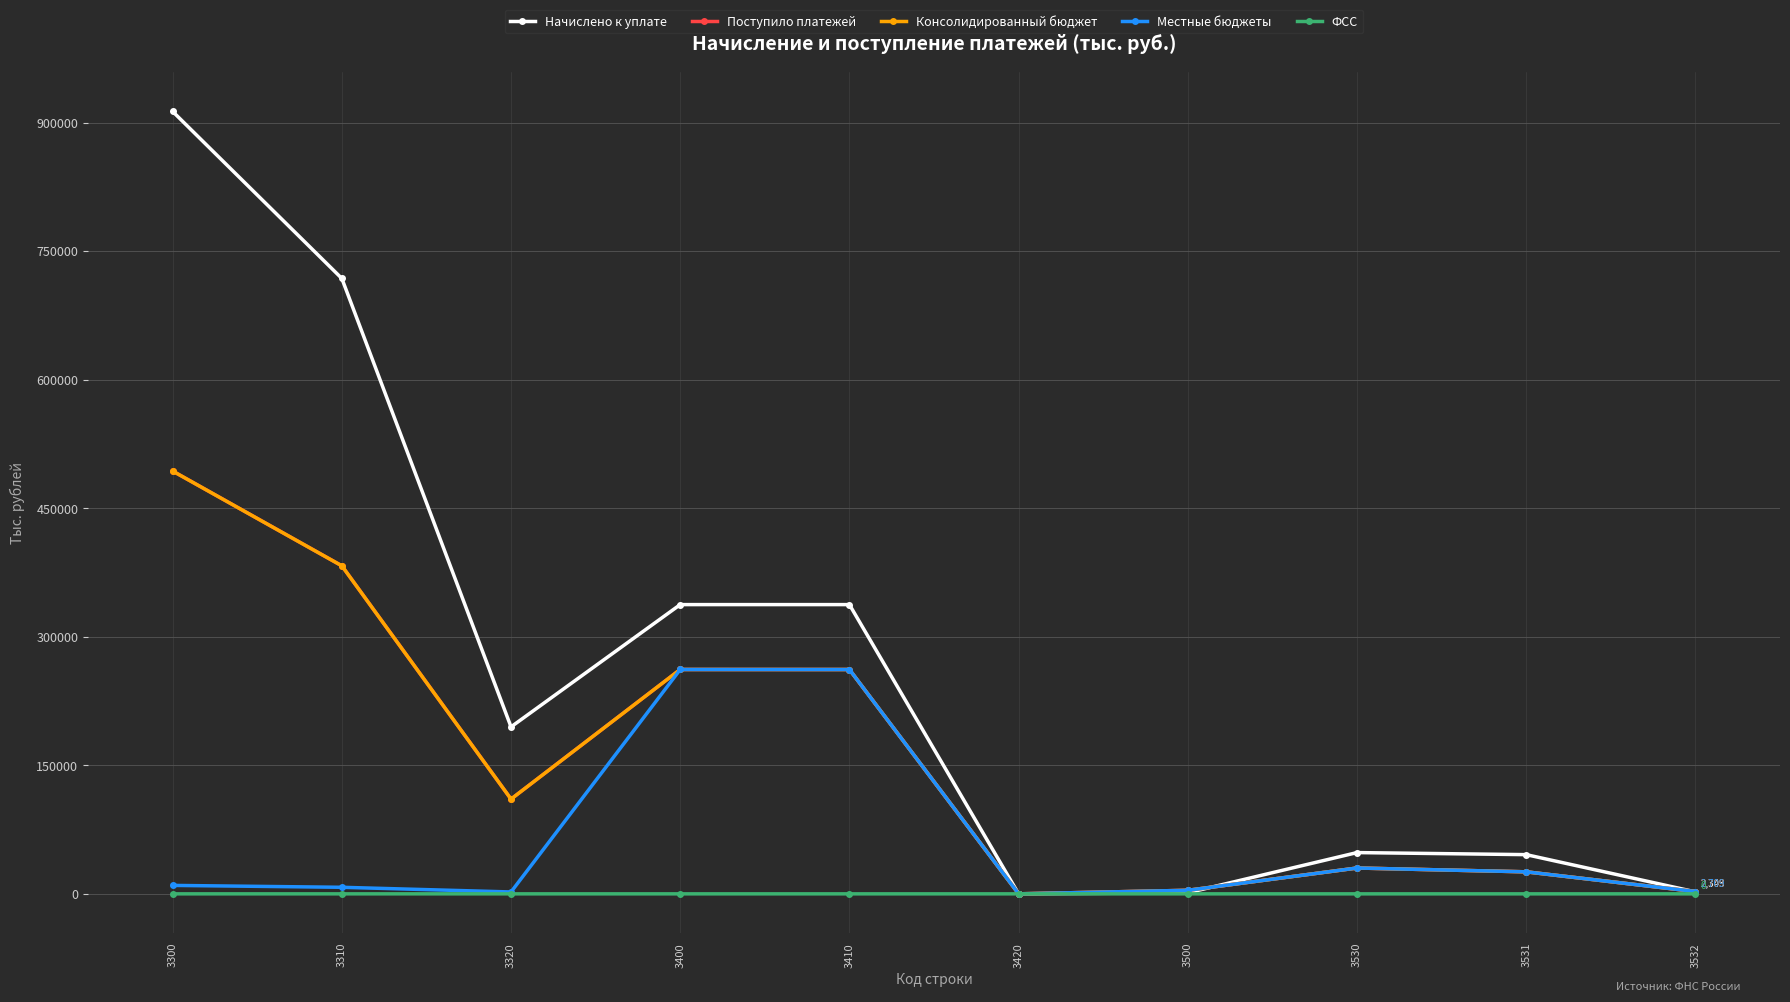

Is the value of ФСС at 3530 greater than the value of Местные бюджеты at 3410?

No